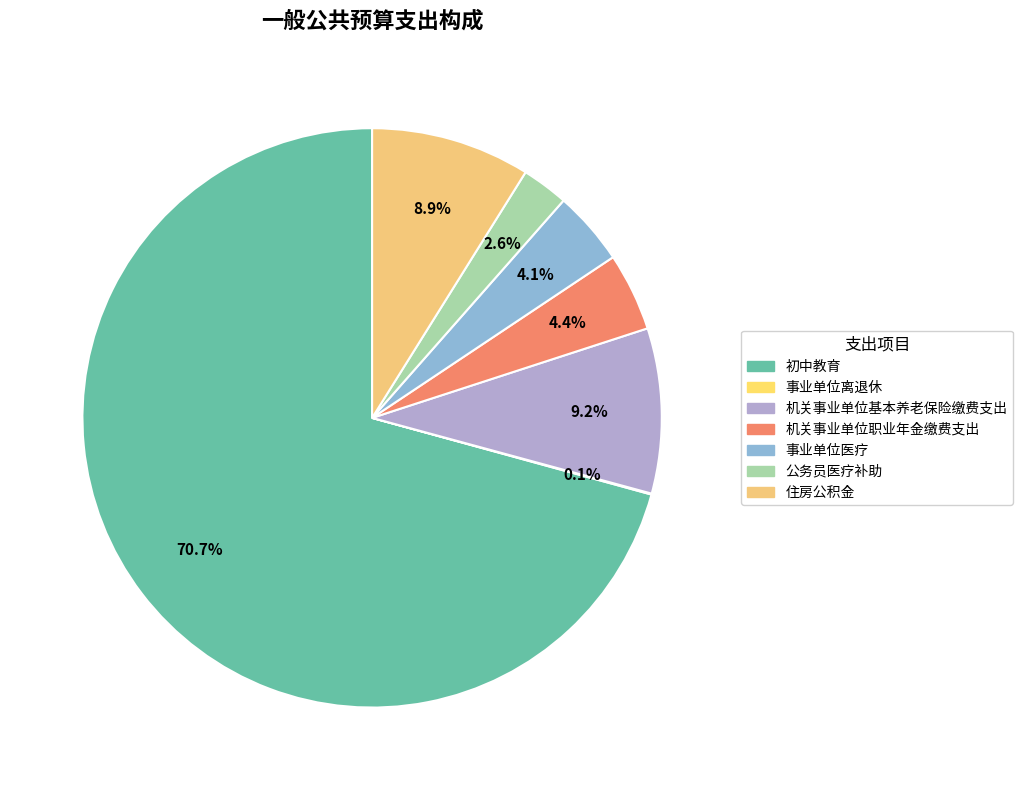

The 机关事业单位基本养老保险缴费支出 slice represents 9% of the pie. True or false?

True